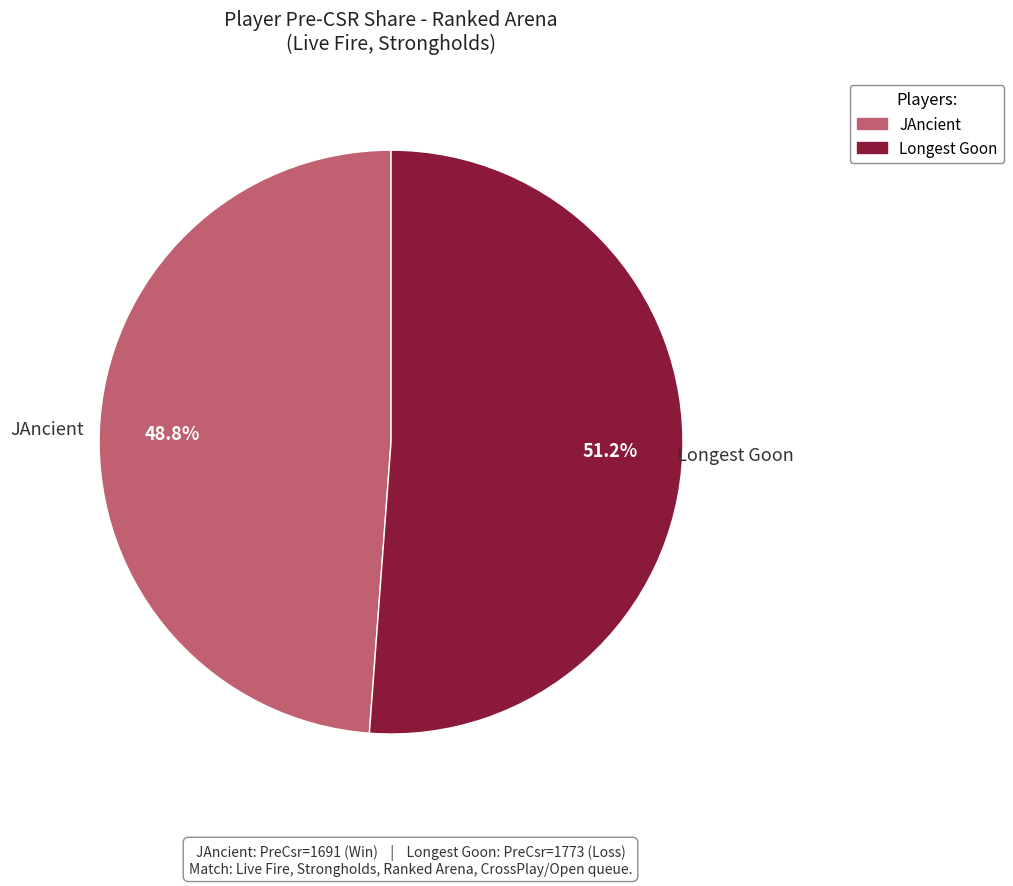

Does Longest Goon represent more than half of the total?

Yes